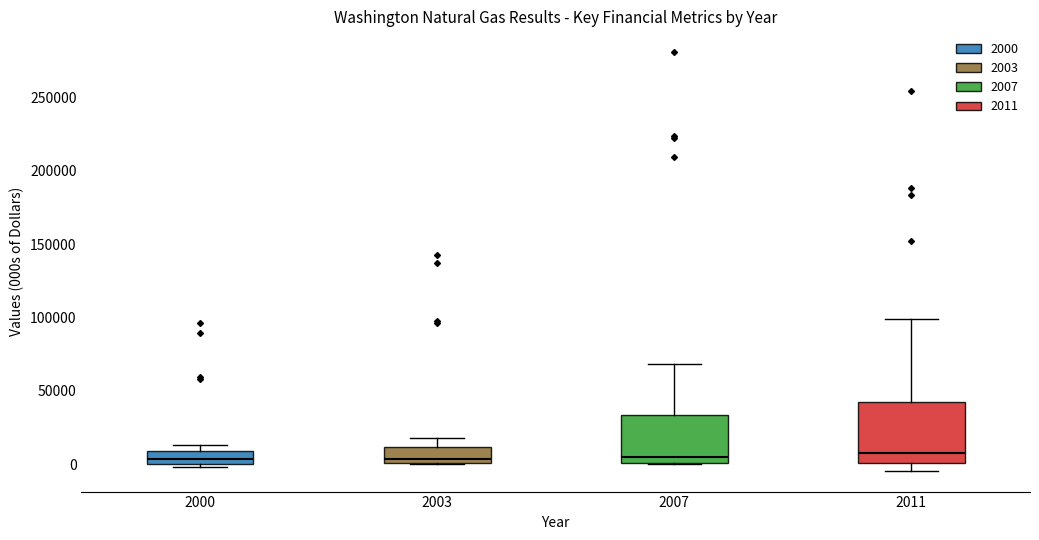

Comparing the boxes themselves (not the whiskers), which one is the tallest?

2011